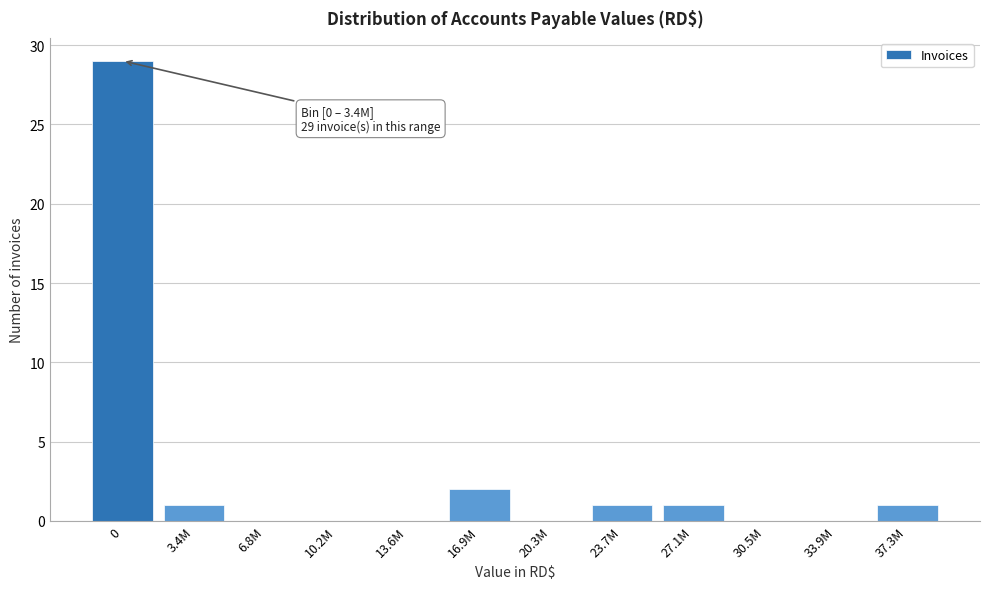

Reading left to right, what are all the values shown in this chart?

0=29	3.4M=1	6.8M=0	10.2M=0	13.6M=0	16.9M=2	20.3M=0	23.7M=1	27.1M=1	30.5M=0	33.9M=0	37.3M=1